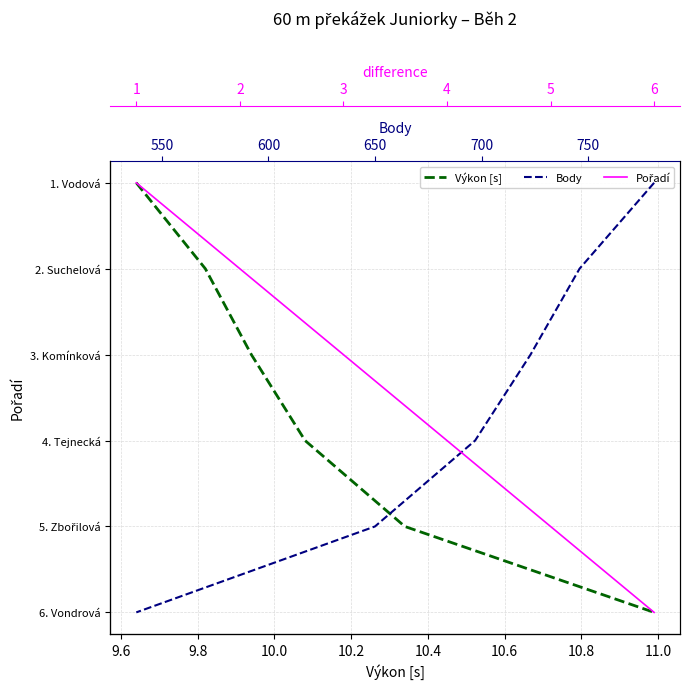

True or false: Výkon [s] and Body intersect in this chart.

False